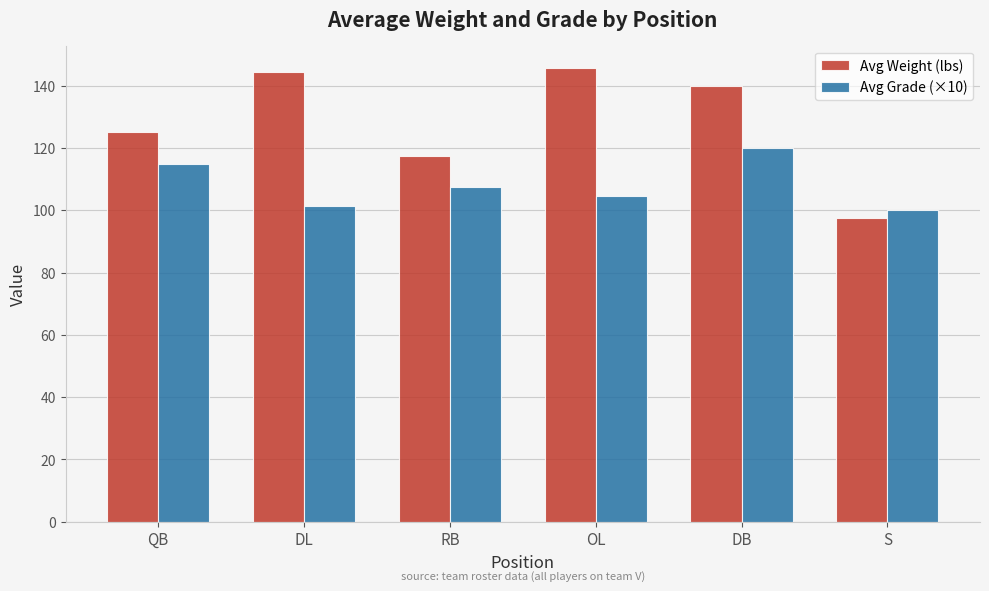

Rank the series by their average value, from highest to lowest.

Avg Weight (lbs), Avg Grade (×10)